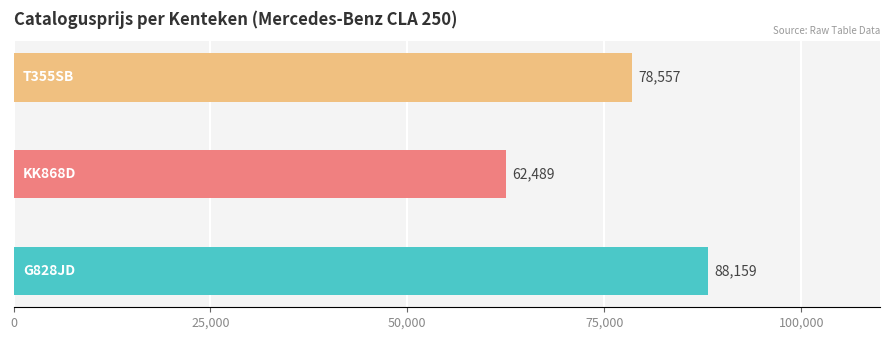

What is the greatest value displayed?

88159